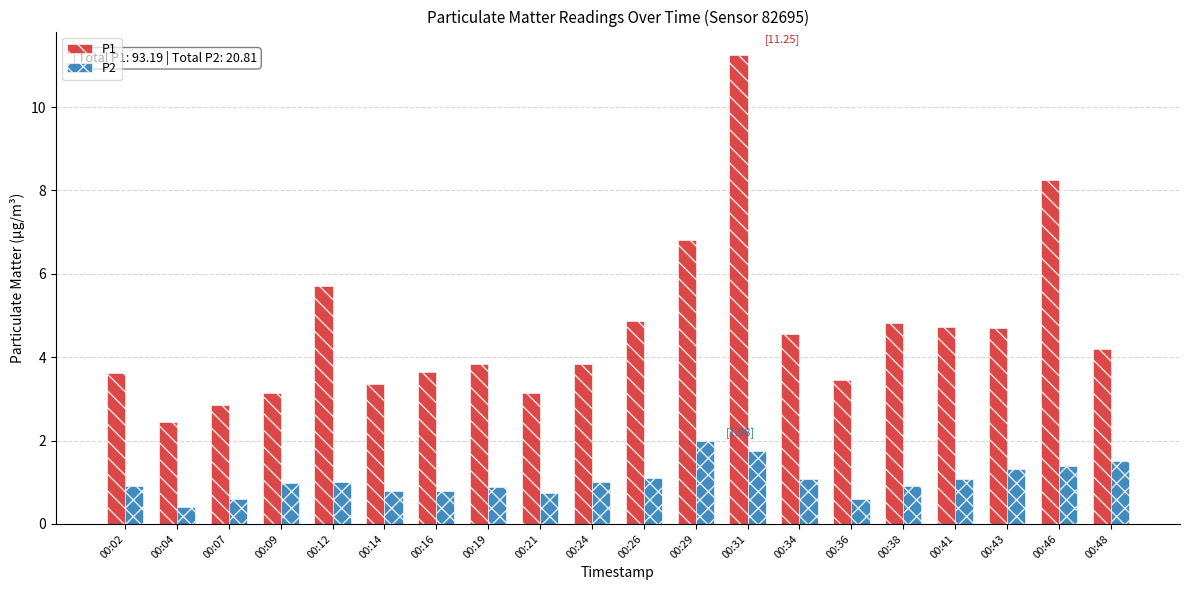

At which category is the sum across all series the highest?

00:31